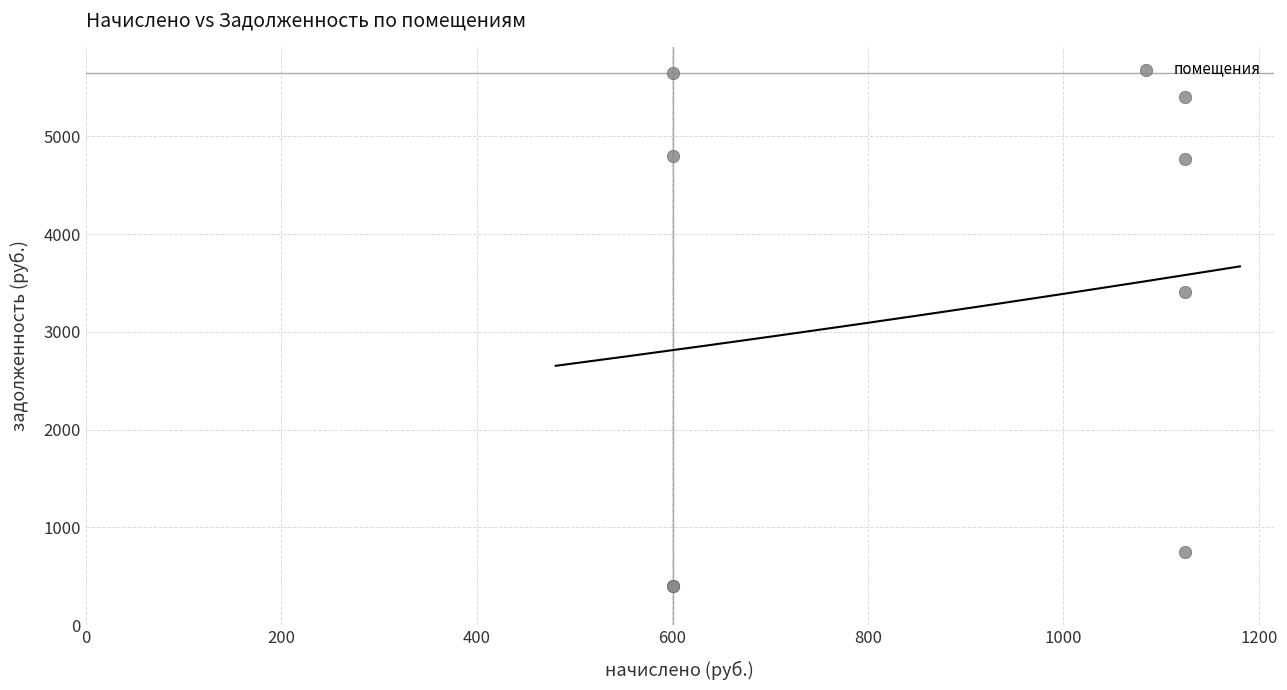

What Y value in the scatter plot is closest to 3026?

3404.6